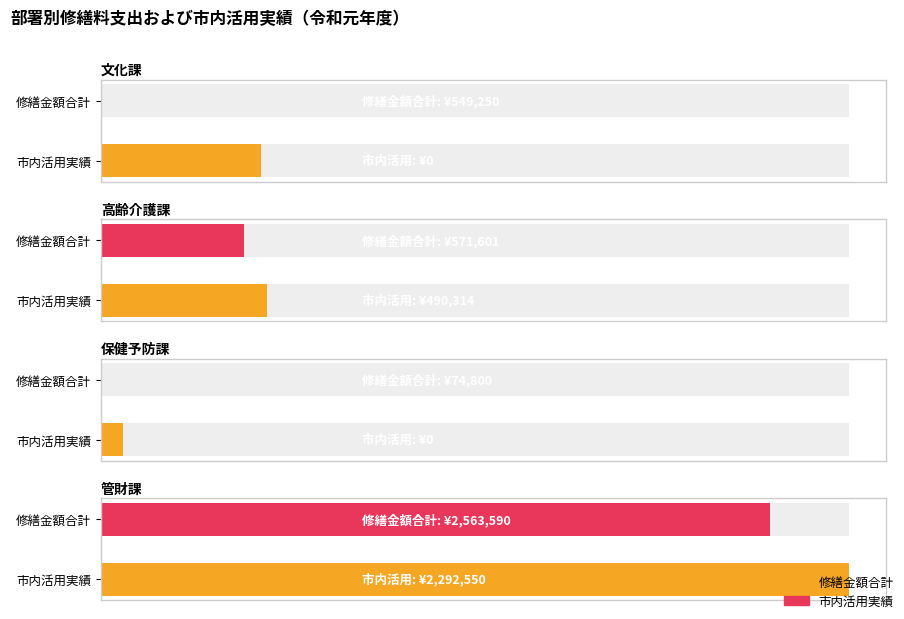

Rank the series by their maximum value, from highest to lowest.

修繕金額合計, 市内活用実績